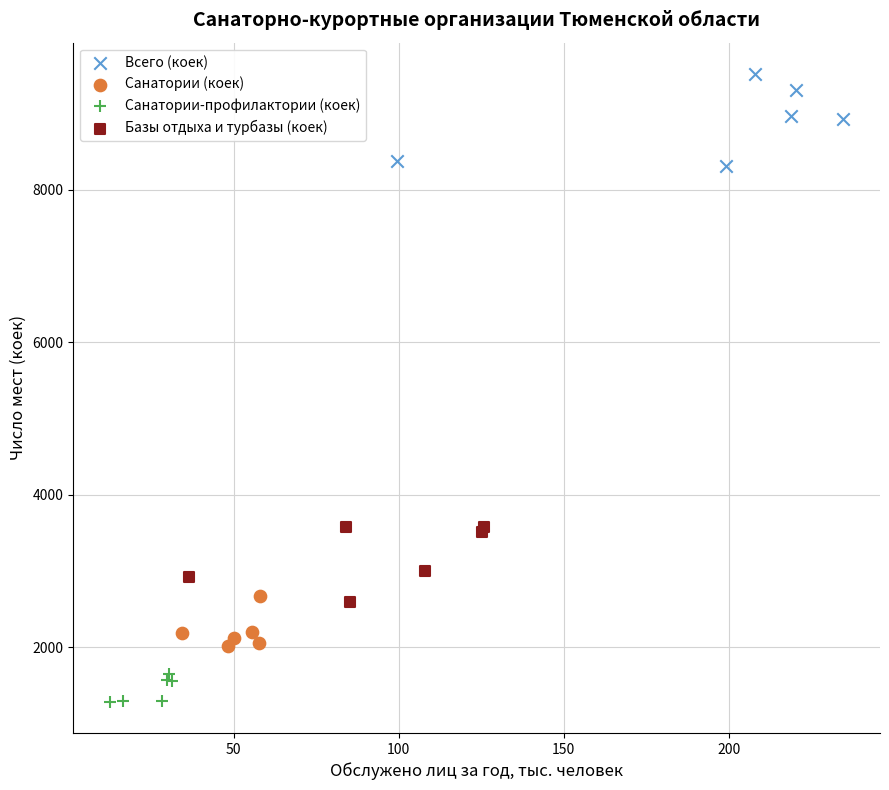

Which series contains the highest Y value?

Всего (коек)